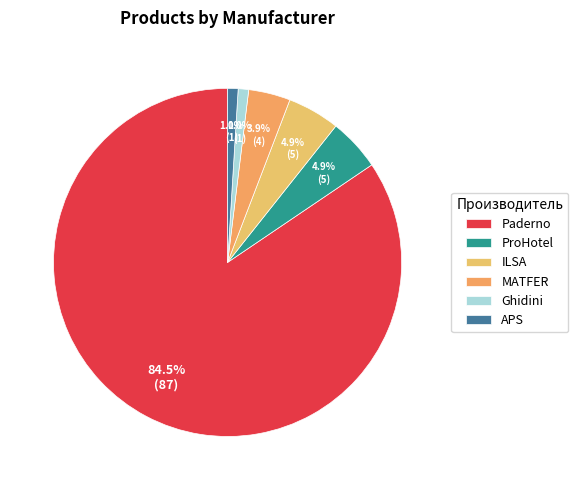

To the nearest percent, what is the average slice percentage?

17%